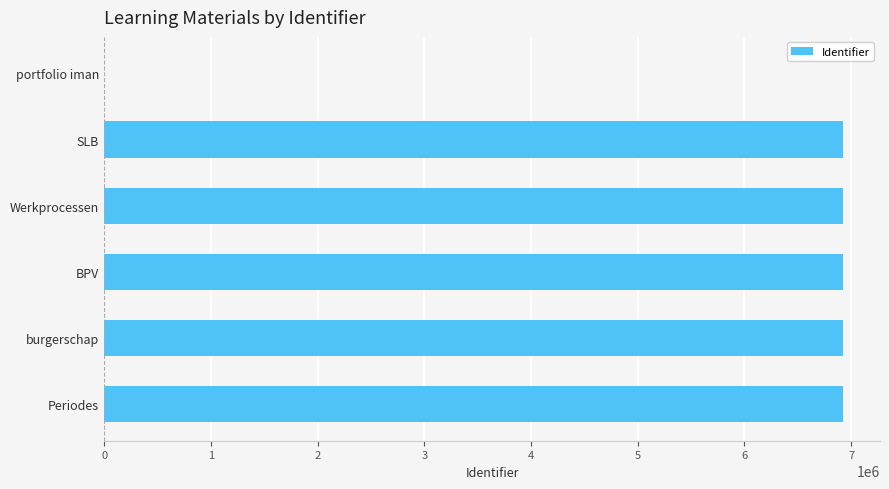

Is it true that the value at portfolio iman is 0?

True